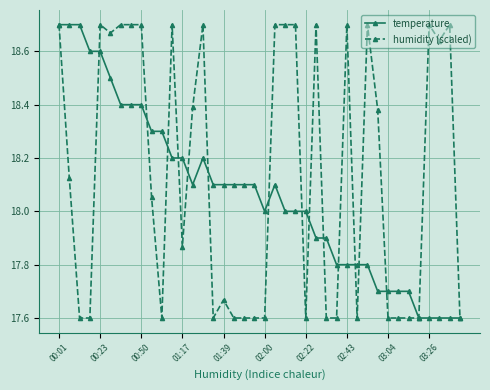

True or false: temperature has more than 1 points higher than both neighbors.

True